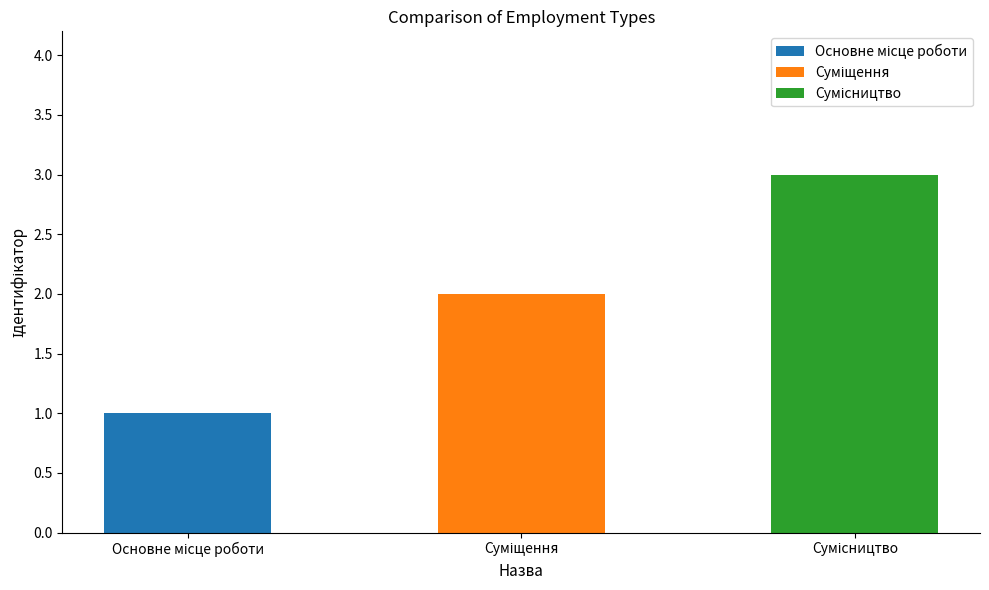

Between Суміщення and Сумісництво, which is larger?

Сумісництво